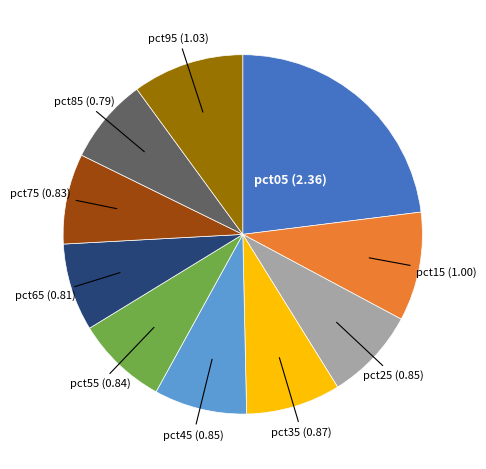

Is there any slice that represents more than half of the pie?

No